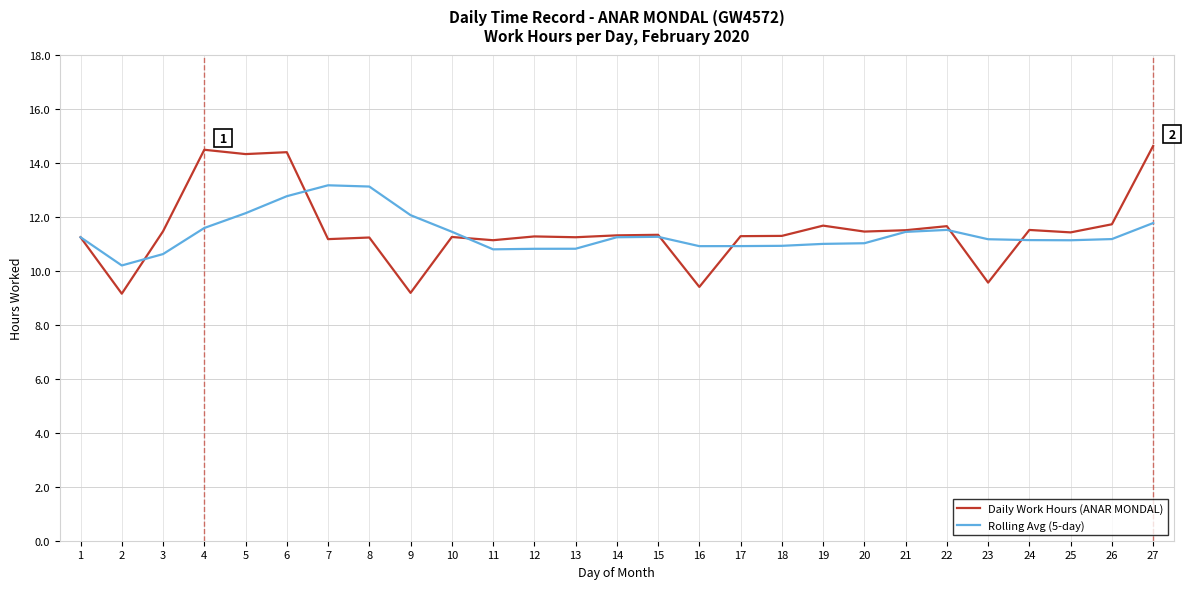

What is the average value of the Rolling Avg (5-day) series?

11.4